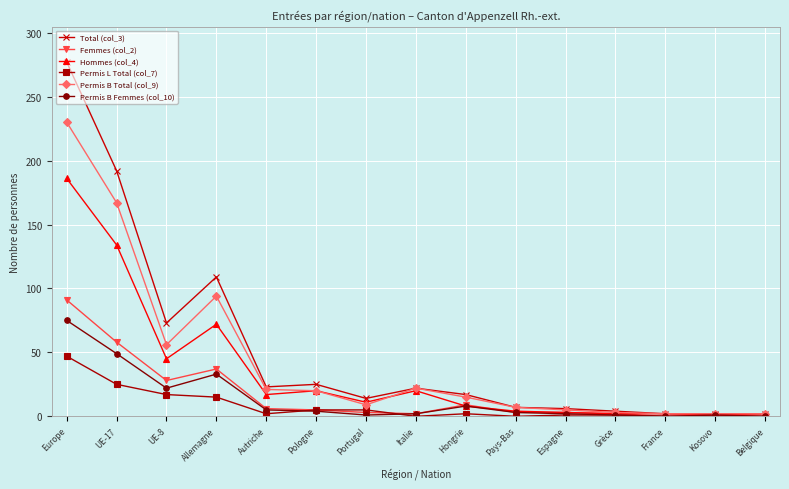

The value of Total (col_3) at UE-17 is 319. True or false?

False